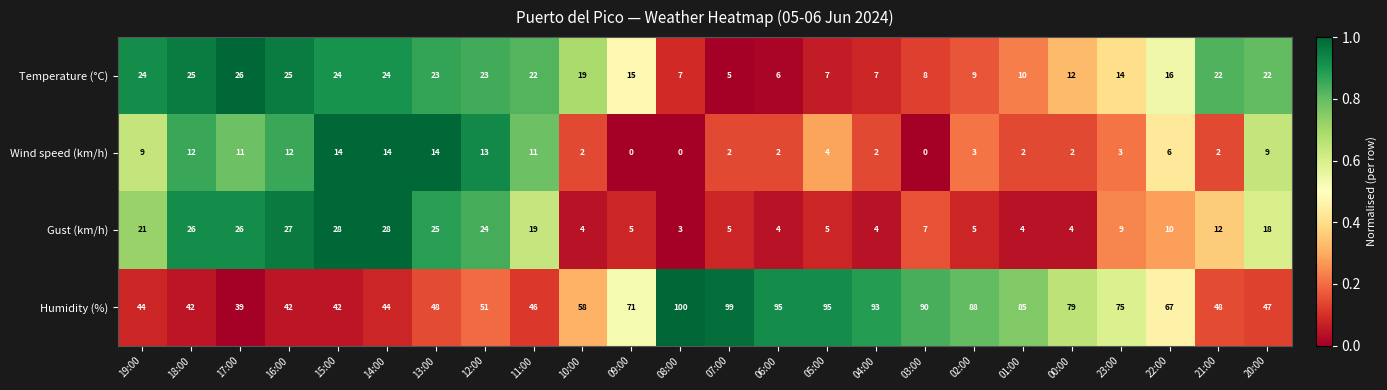

The value of Wind speed (km/h) at 13:00 is 14. True or false?

True